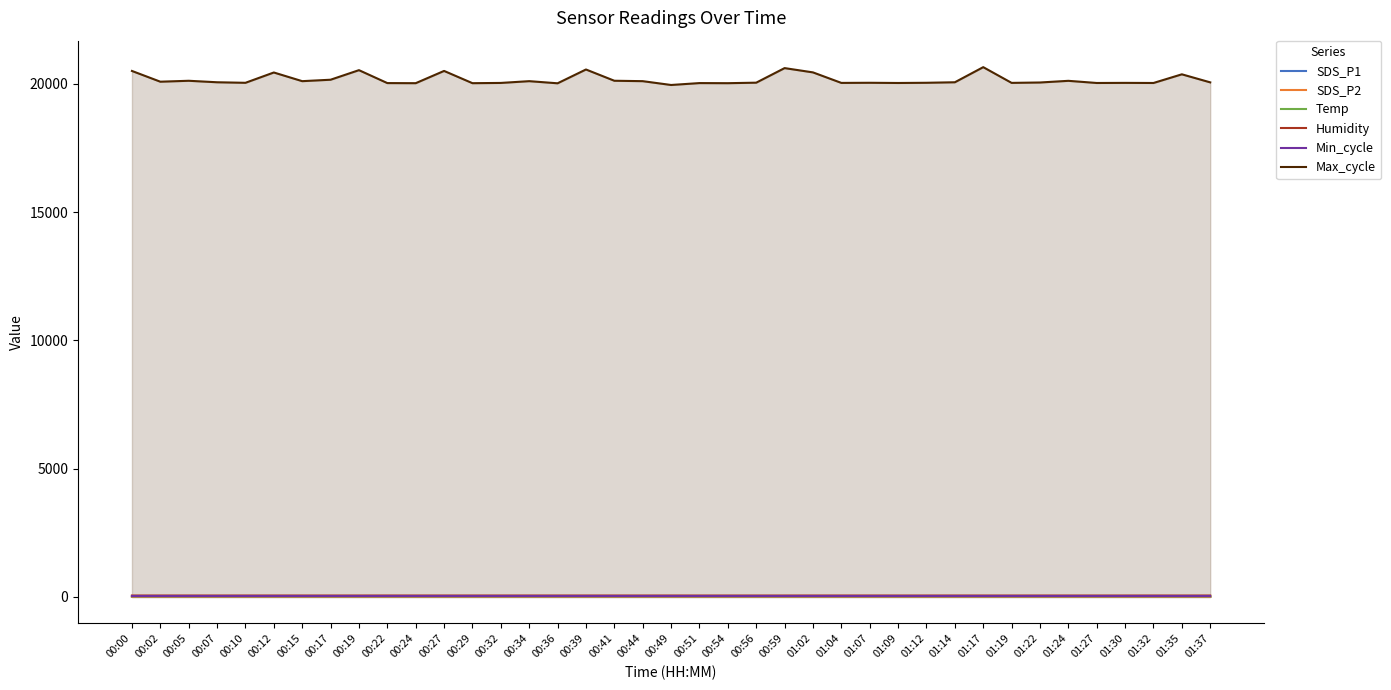

Reading right to left, transcribe all the data shown in this chart.

SDS_P1: 01:37=11.9	01:35=6.7	01:32=9.8	01:30=7.0	01:27=5.5	01:24=7.7	01:22=6.0	01:19=7.7	01:17=6.1	01:14=8.4	01:12=6.8	01:09=8.5	01:07=11.1	01:04=7.3	01:02=10.0	00:59=10.2	00:56=8.5	00:54=8.5	00:51=8.4	00:49=8.4	00:44=8.6	00:41=10.8	00:39=8.8	00:36=9.4	00:34=8.0	00:32=9.5	00:29=7.3	00:27=10.3	00:24=11.8	00:22=8.8	00:19=6.7	00:17=9.7	00:15=9.8	00:12=11.7	00:10=11.4	00:07=14.3	00:05=14.5	00:02=13.0	00:00=9.7
SDS_P2: 01:37=2.9	01:35=2.7	01:32=3.0	01:30=2.6	01:27=2.6	01:24=2.6	01:22=2.8	01:19=3.0	01:17=2.5	01:14=2.9	01:12=2.2	01:09=2.9	01:07=3.0	01:04=3.0	01:02=3.0	00:59=3.2	00:56=3.1	00:54=2.7	00:51=3.0	00:49=2.9	00:44=3.0	00:41=3.2	00:39=3.0	00:36=2.8	00:34=3.1	00:32=2.9	00:29=2.8	00:27=2.9	00:24=2.9	00:22=3.2	00:19=2.7	00:17=3.3	00:15=2.9	00:12=3.1	00:10=3.2	00:07=2.9	00:05=3.8	00:02=3.0	00:00=3.0
Temp: 01:37=22.0	01:35=22.1	01:32=22.1	01:30=22.1	01:27=22.0	01:24=22.1	01:22=22.1	01:19=22.1	01:17=22.1	01:14=22.1	01:12=22.1	01:09=22.1	01:07=22.1	01:04=22.1	01:02=22.1	00:59=22.1	00:56=22.1	00:54=22.1	00:51=22.1	00:49=22.1	00:44=22.1	00:41=22.1	00:39=22.1	00:36=22.1	00:34=22.1	00:32=22.1	00:29=22.1	00:27=22.1	00:24=22.1	00:22=22.1	00:19=22.1	00:17=22.1	00:15=22.1	00:12=22.1	00:10=22.1	00:07=22.1	00:05=22.1	00:02=22.1	00:00=22.1
Humidity: 01:37=53.7	01:35=53.2	01:32=53.6	01:30=53.3	01:27=53.4	01:24=53.3	01:22=53.5	01:19=53.1	01:17=53.3	01:14=53.6	01:12=53.4	01:09=53.4	01:07=53.8	01:04=53.8	01:02=53.6	00:59=53.3	00:56=53.3	00:54=53.3	00:51=53.1	00:49=53.8	00:44=53.3	00:41=53.7	00:39=53.7	00:36=53.6	00:34=54.0	00:32=53.7	00:29=53.9	00:27=53.6	00:24=53.6	00:22=54.1	00:19=53.3	00:17=53.5	00:15=53.5	00:12=53.9	00:10=53.7	00:07=53.4	00:05=53.7	00:02=53.5	00:00=53.7
Min_cycle: 01:37=28.0	01:35=28.0	01:32=28.0	01:30=28.0	01:27=28.0	01:24=28.0	01:22=28.0	01:19=28.0	01:17=28.0	01:14=28.0	01:12=28.0	01:09=28.0	01:07=28.0	01:04=28.0	01:02=28.0	00:59=28.0	00:56=28.0	00:54=28.0	00:51=28.0	00:49=28.0	00:44=28.0	00:41=28.0	00:39=28.0	00:36=28.0	00:34=28.0	00:32=28.0	00:29=28.0	00:27=28.0	00:24=28.0	00:22=28.0	00:19=28.0	00:17=28.0	00:15=28.0	00:12=28.0	00:10=28.0	00:07=28.0	00:05=28.0	00:02=28.0	00:00=28.0
Max_cycle: 01:37=20058.0	01:35=20372.0	01:32=20034.0	01:30=20038.0	01:27=20034.0	01:24=20118.0	01:22=20053.0	01:19=20038.0	01:17=20651.0	01:14=20062.0	01:12=20042.0	01:09=20034.0	01:07=20042.0	01:04=20037.0	01:02=20447.0	00:59=20614.0	00:56=20046.0	00:54=20026.0	00:51=20030.0	00:49=19956.0	00:44=20105.0	00:41=20121.0	00:39=20560.0	00:36=20022.0	00:34=20105.0	00:32=20036.0	00:29=20026.0	00:27=20504.0	00:24=20026.0	00:22=20030.0	00:19=20534.0	00:17=20161.0	00:15=20105.0	00:12=20443.0	00:10=20041.0	00:07=20062.0	00:05=20120.0	00:02=20084.0	00:00=20503.0